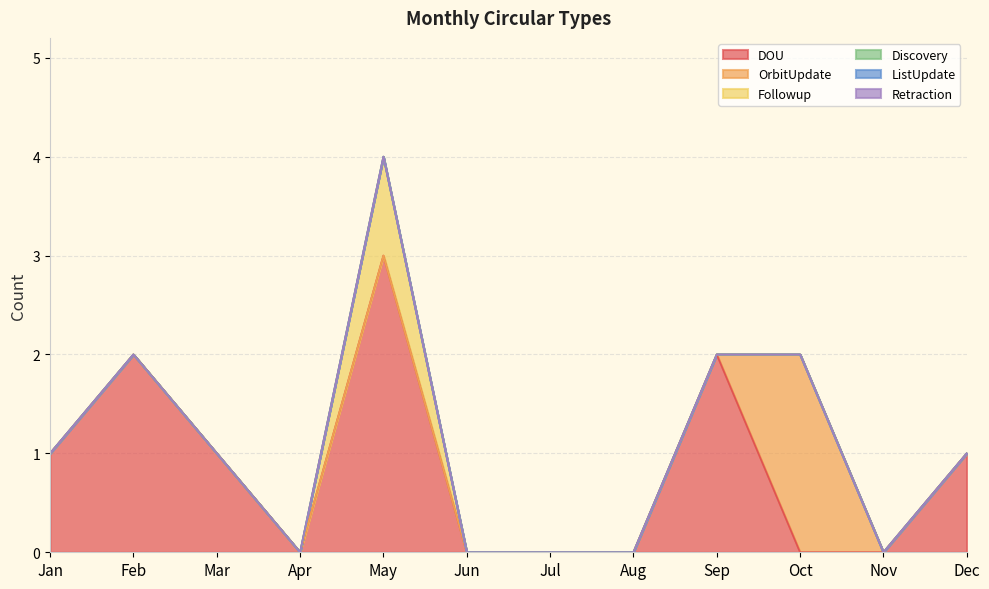

True or false: ListUpdate and OrbitUpdate cross at least once.

False